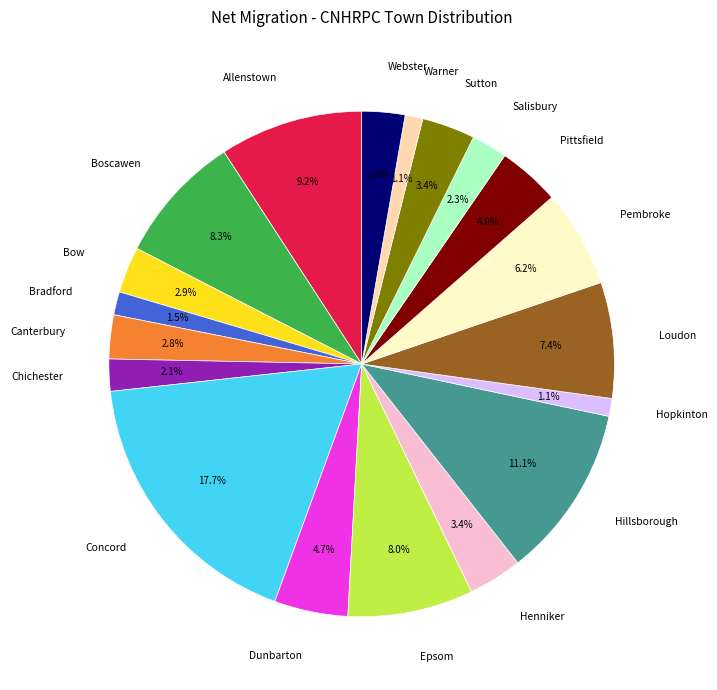

What is the largest slice in the pie chart?

Concord